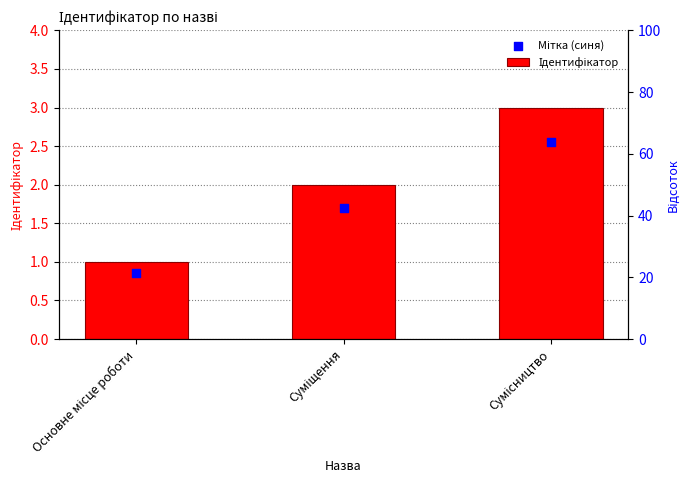

What is the total value across all series at Суміщення?

3.7